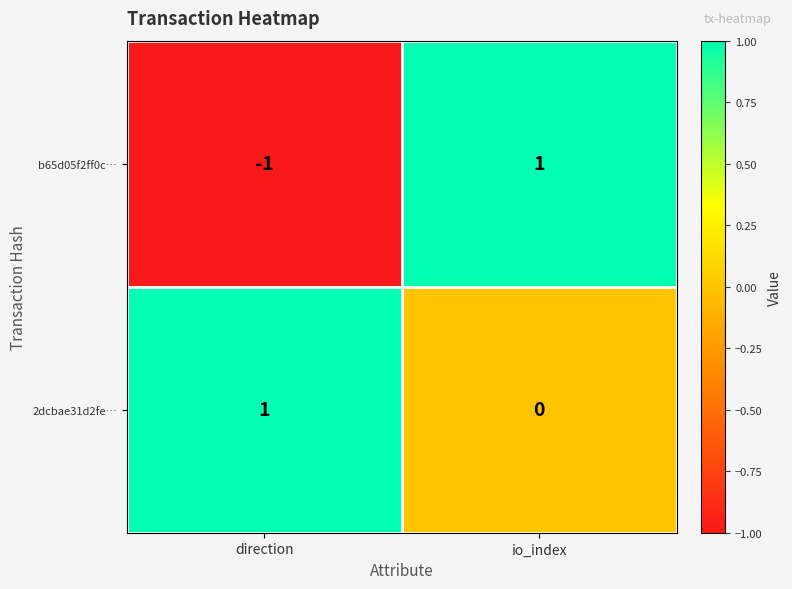

Reading left to right, transcribe all the data shown in this chart.

b65d05f2ff0c…: -1	1
2dcbae31d2fe…: 1	0